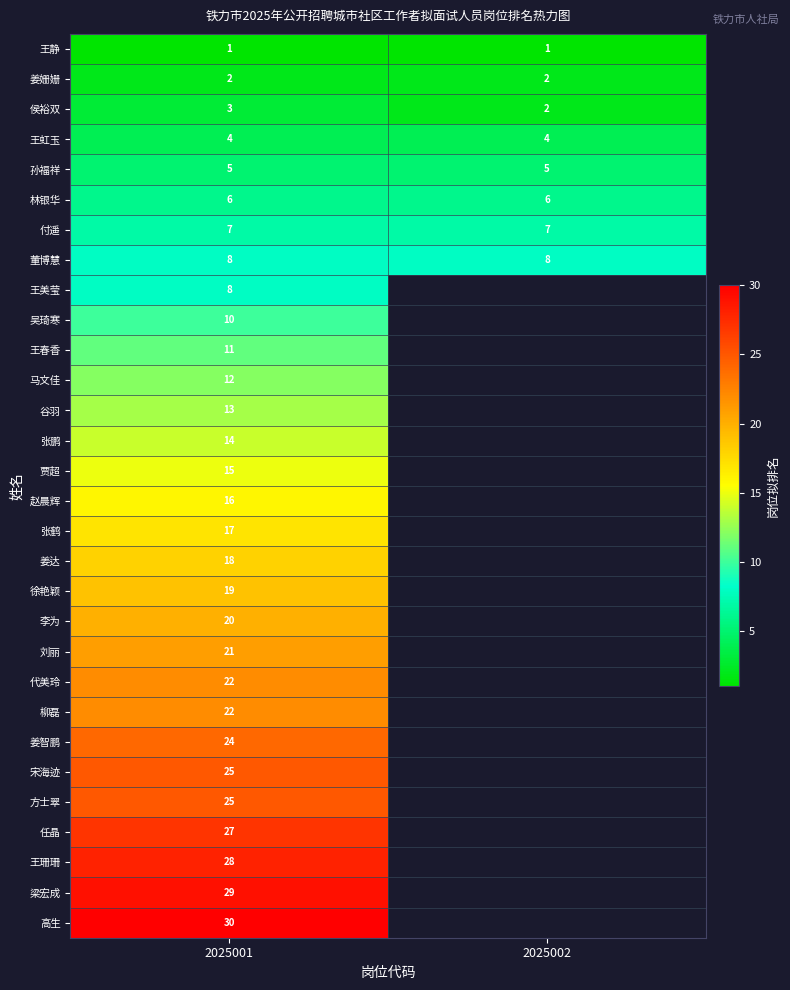

The 孙福祥 series shows 6.6 at 2025002. True or false?

False